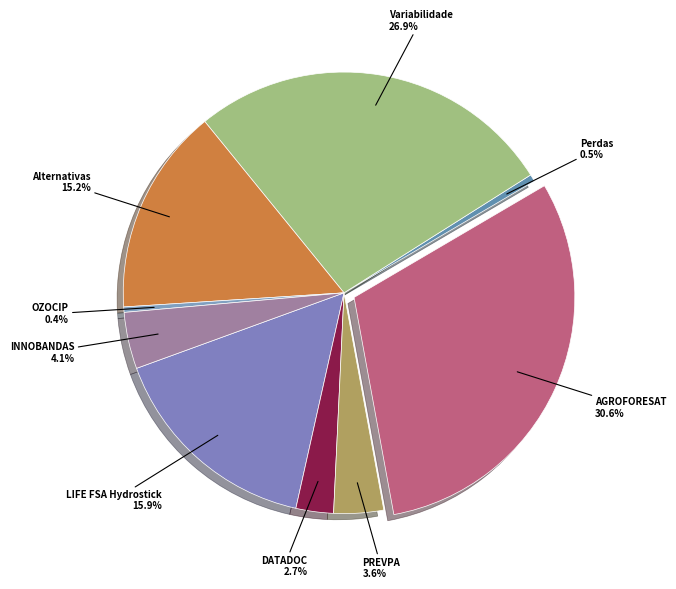

Count the number of slices in the pie.

9